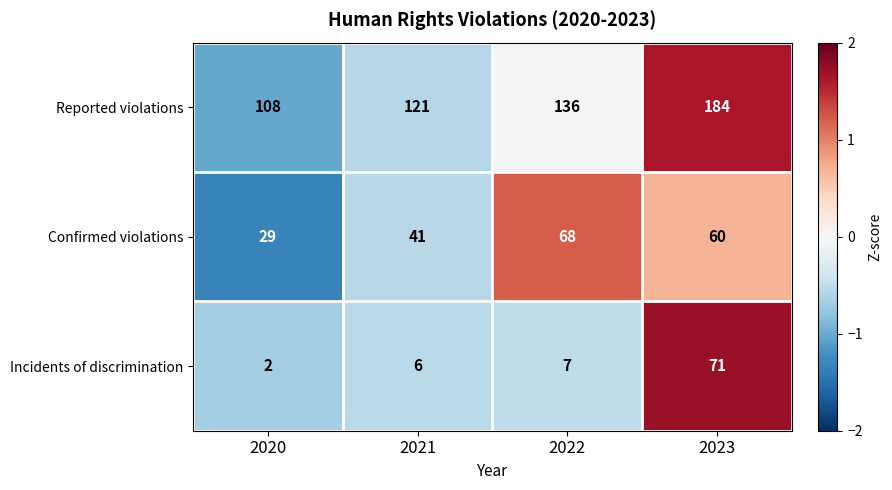

How many distinct data groups are displayed?

3